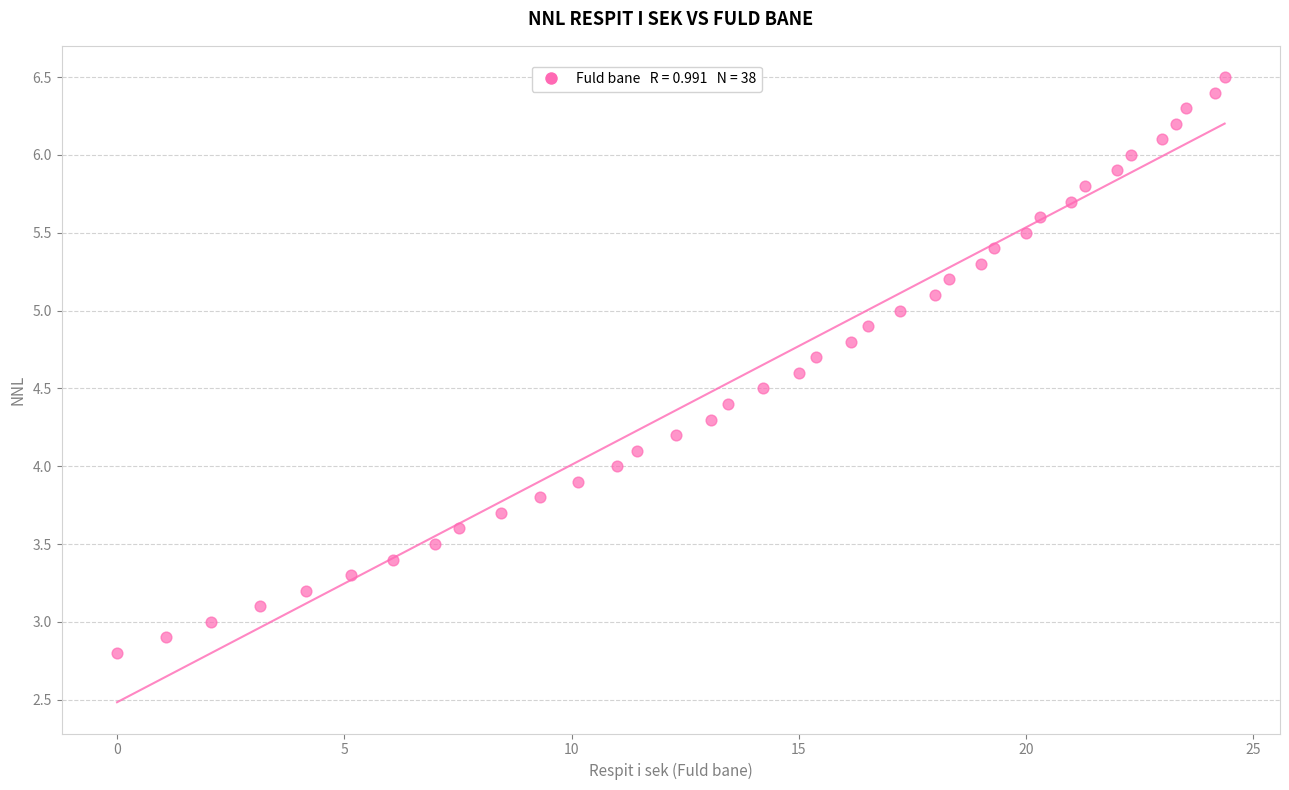

What is the range of X values (max minus min)?

24.4